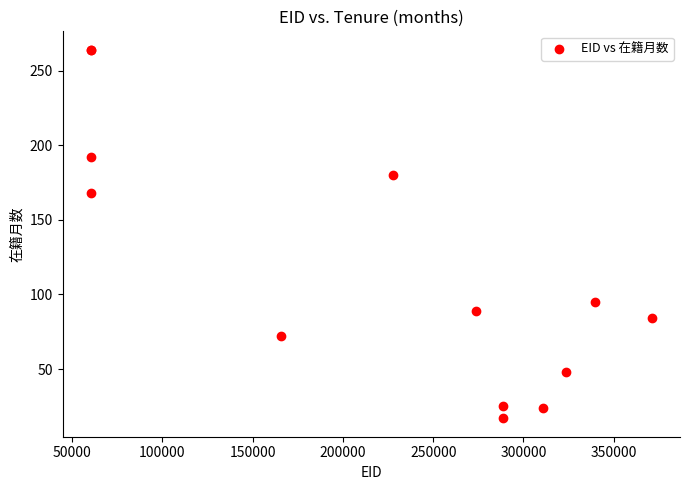

What Y value in the scatter plot is closest to 140?

168